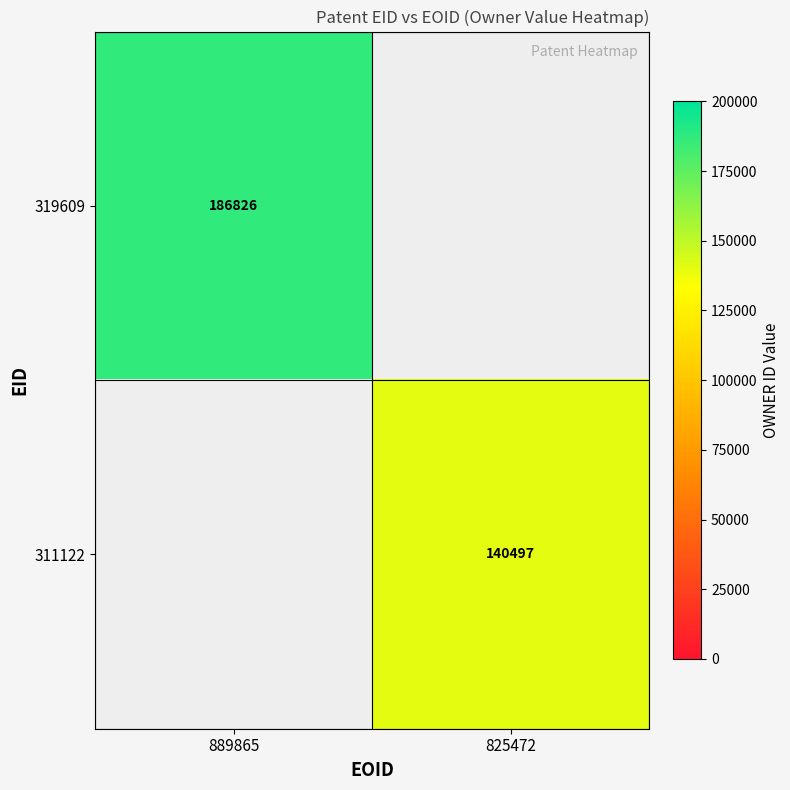

The value of 311122 at 825472 is 97211. True or false?

False